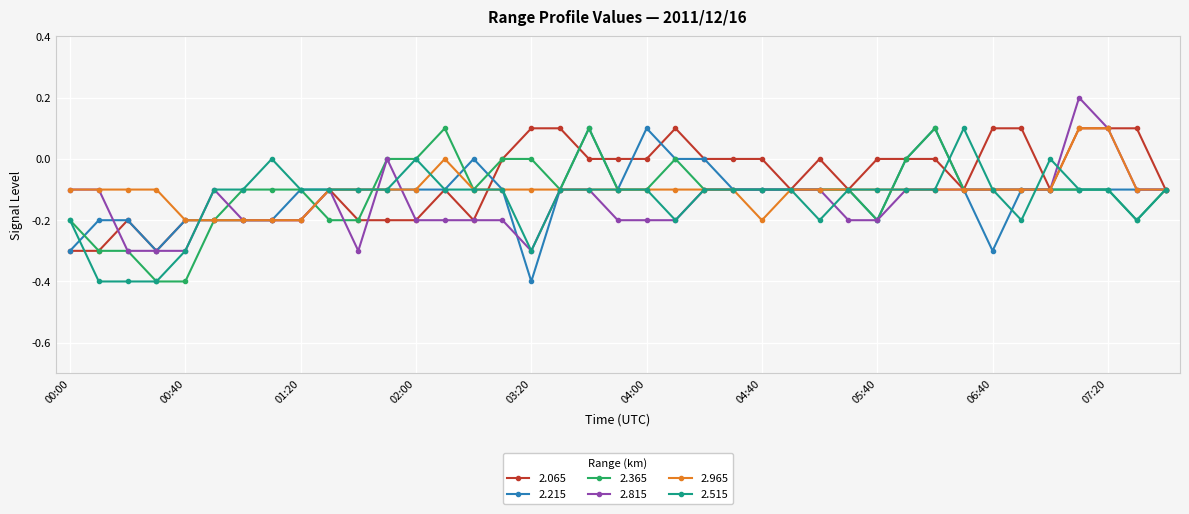

What is the value of the 2.815 point at the 28th from the left?

-0.2